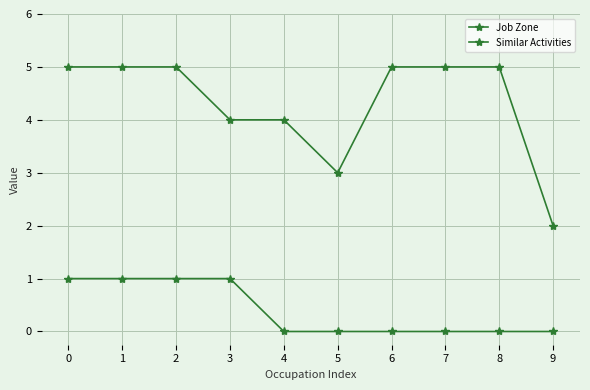

Is this an area chart (filled region under the line)?

No